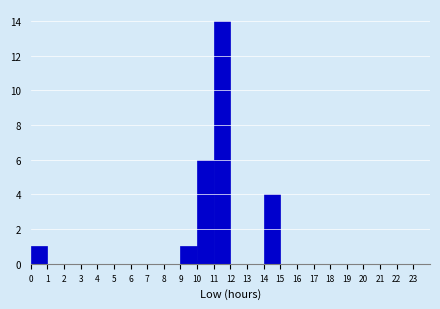

Which range on the x-axis has the tallest bar?

11 to 12